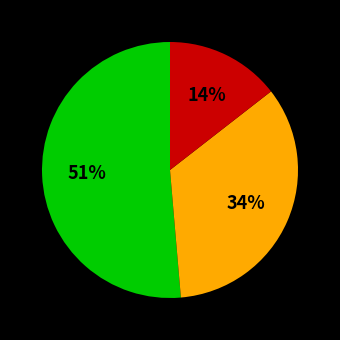

How many slices are in this pie chart?

3